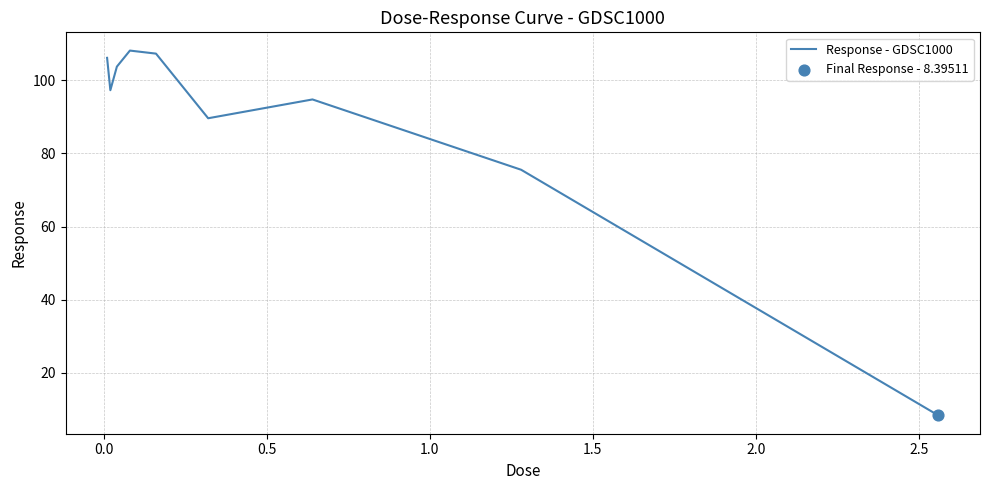

What is the difference between the maximum and minimum values?

99.7